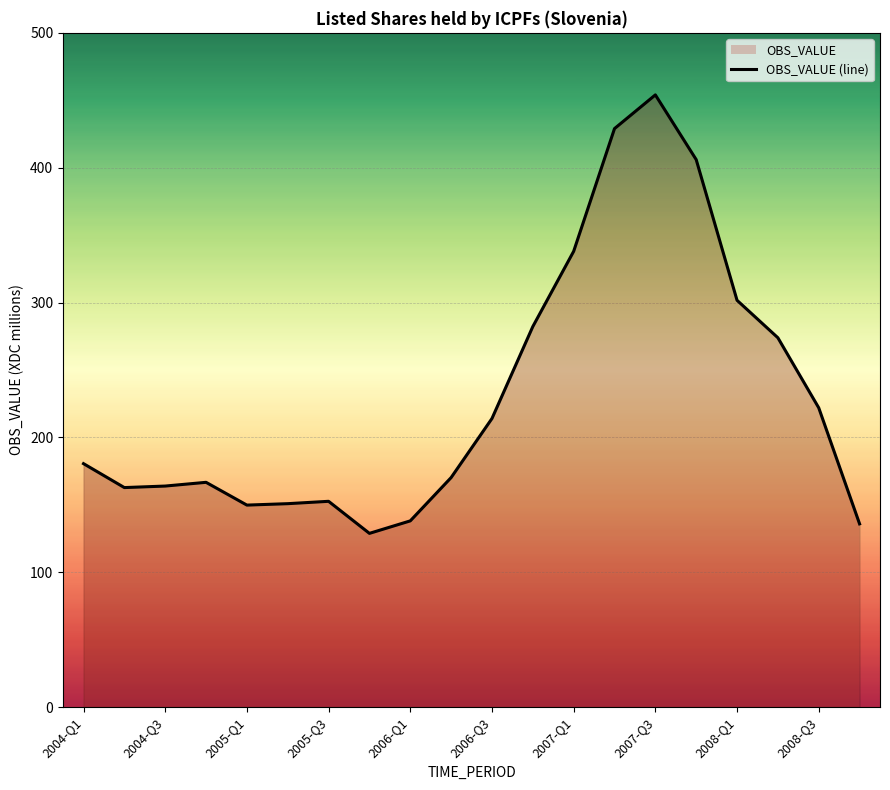

What is the difference between the maximum and minimum values?

325.1